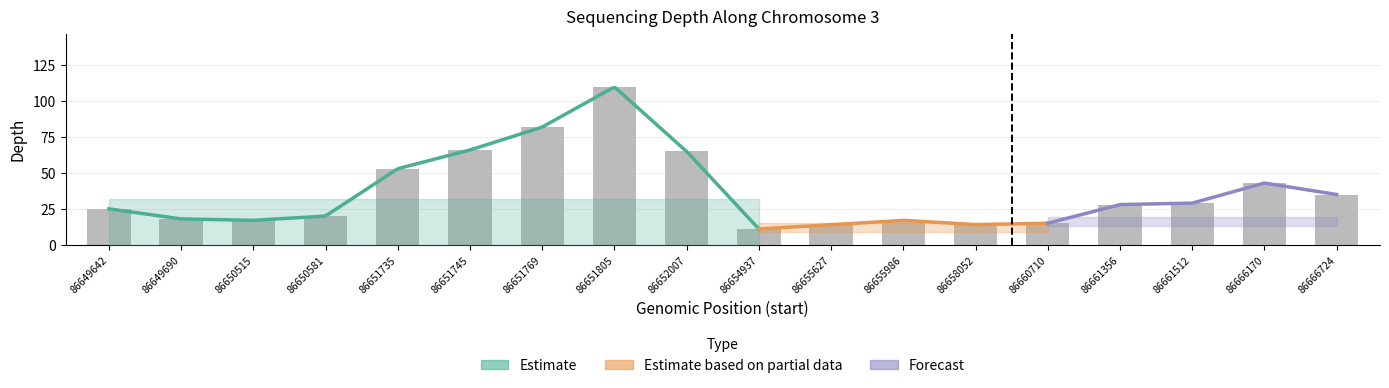

Reading left to right, what are all the values shown in this chart?

depth: 86649642=25	86649690=18	86650515=17	86650581=20	86651735=53	86651745=66	86651769=82	86651805=110	86652007=65	86654937=11	86655627=14	86655986=17	86658052=14	86660710=15	86661356=28	86661512=29	86666170=43	86666724=35
depth_lower: 86649642=18	86649690=12	86650515=11	86650581=14	86651735=42	86651745=52	86651769=66	86651805=92	86652007=52	86654937=7	86655627=10	86655986=12	86658052=10	86660710=11	86661356=22	86661512=23	86666170=36	86666724=28
depth_upper: 86649642=32	86649690=24	86650515=23	86650581=26	86651735=64	86651745=80	86651769=98	86651805=128	86652007=78	86654937=15	86655627=18	86655986=22	86658052=18	86660710=19	86661356=34	86661512=35	86666170=50	86666724=42